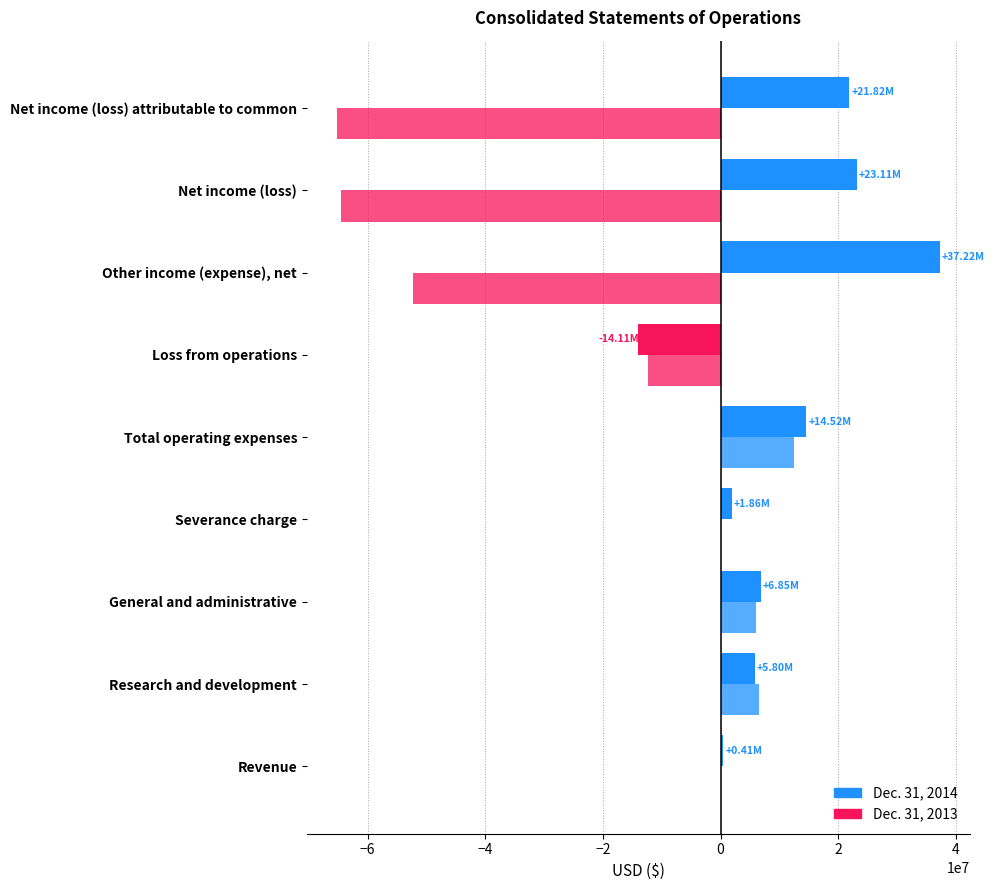

Count the number of data series in this chart.

2